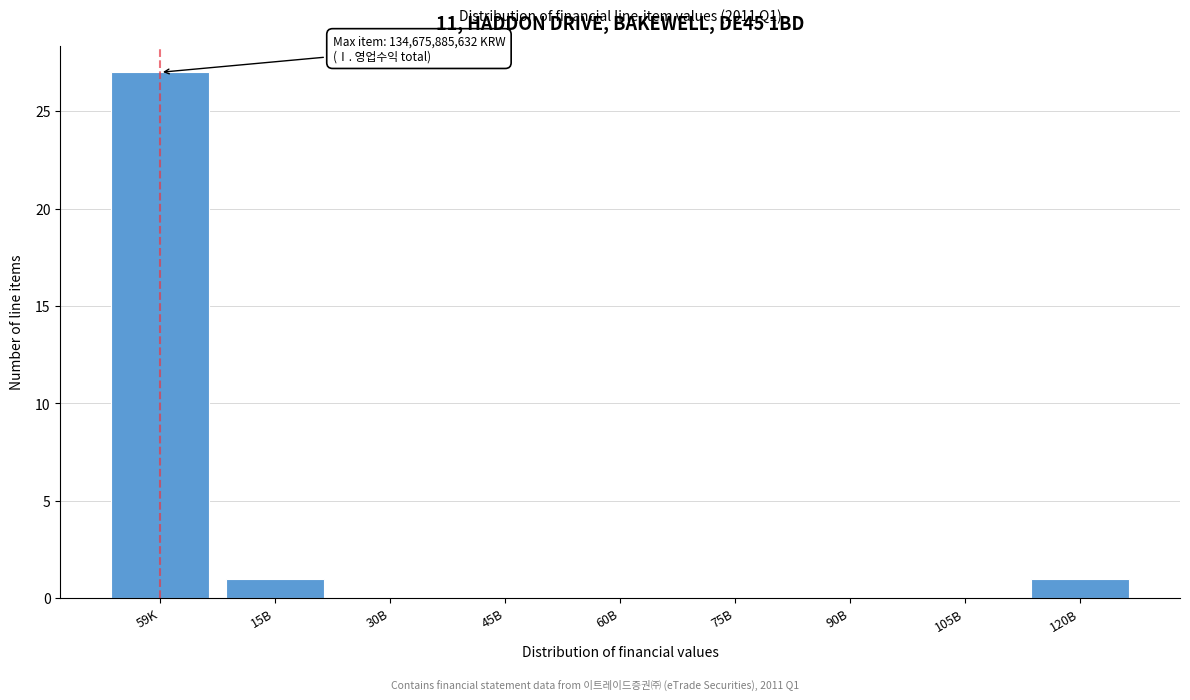

Reading left to right, transcribe all the data shown in this chart.

59K=27	15B=1	30B=0	45B=0	60B=0	75B=0	90B=0	105B=0	120B=1